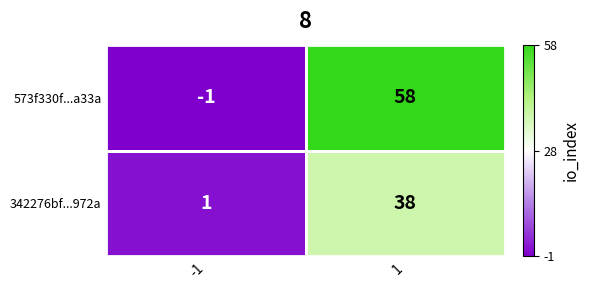

Which series has the largest total across all categories?

573f330f...a33a